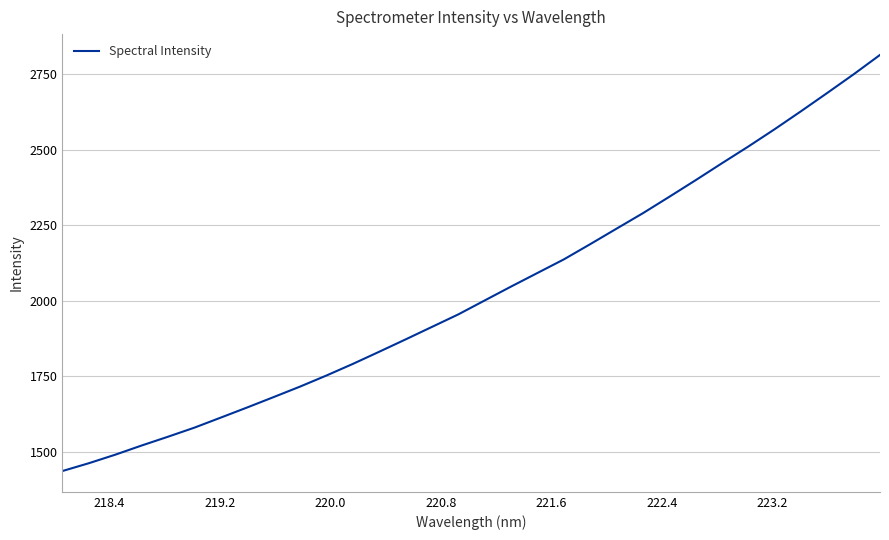

What is the average value?

2030.4